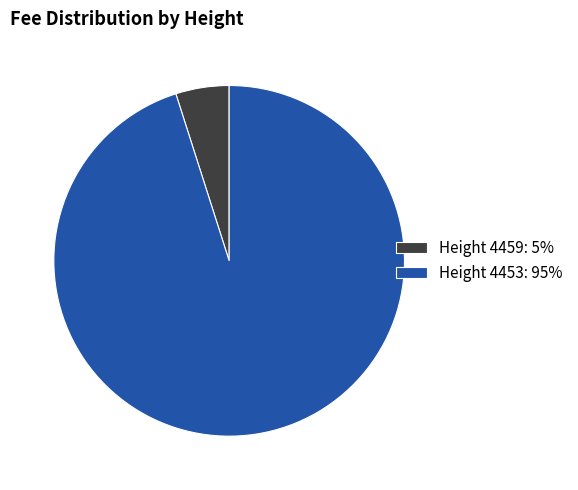

Rank the categories by value from lowest to highest.

Height 4459: 5%, Height 4453: 95%